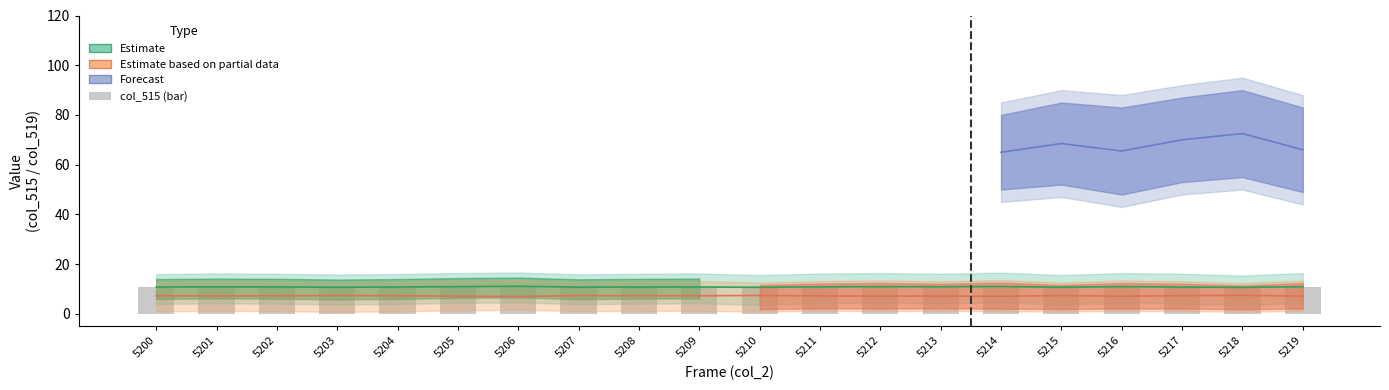

Where is the data nearest to the value 10?

5218